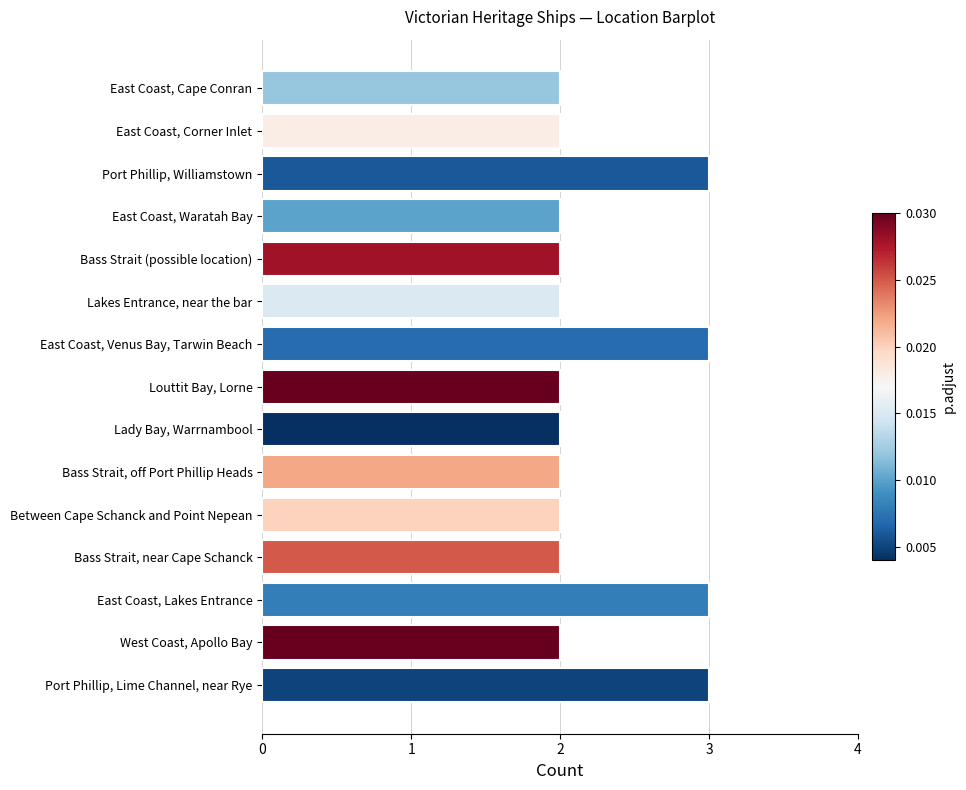

What is the ratio of the value at East Coast, Corner Inlet to the value at Bass Strait, near Cape Schanck?

1.0